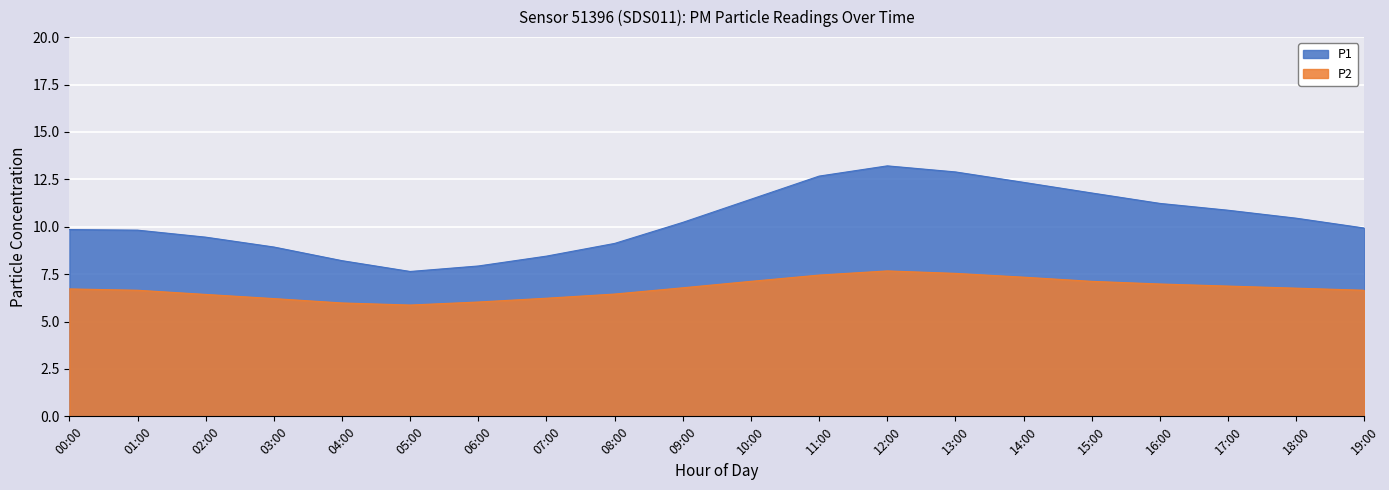

What are all the series names shown in the legend?

P1, P2